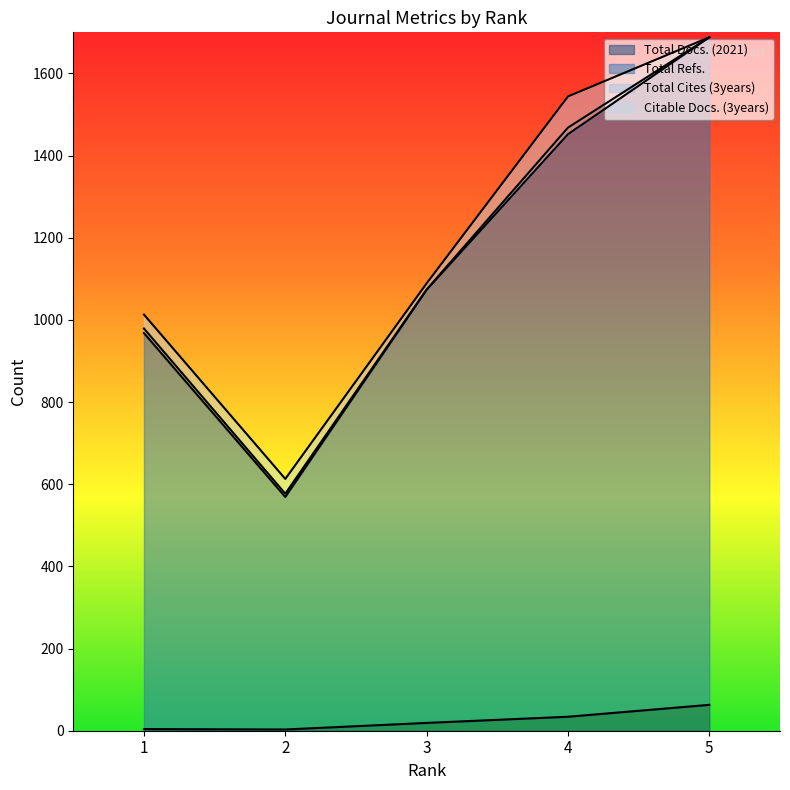

True or false: Total Refs. and Total Docs. (2021) intersect in this chart.

False